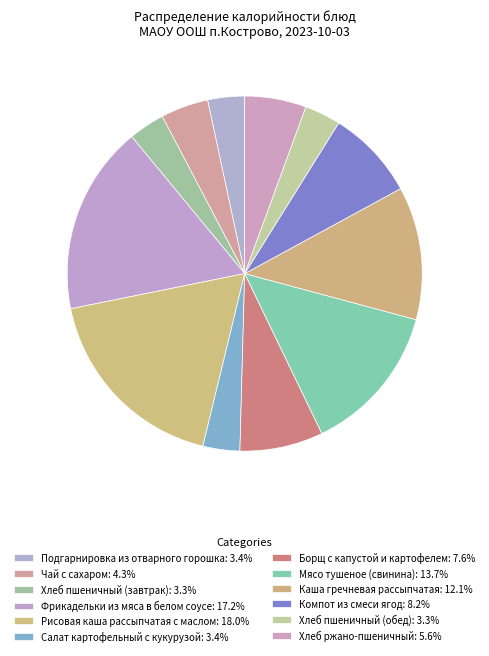

Is the sum of Хлеб пшеничный (завтрак) and Фрикадельки из мяса в белом соусе greater than half?

No